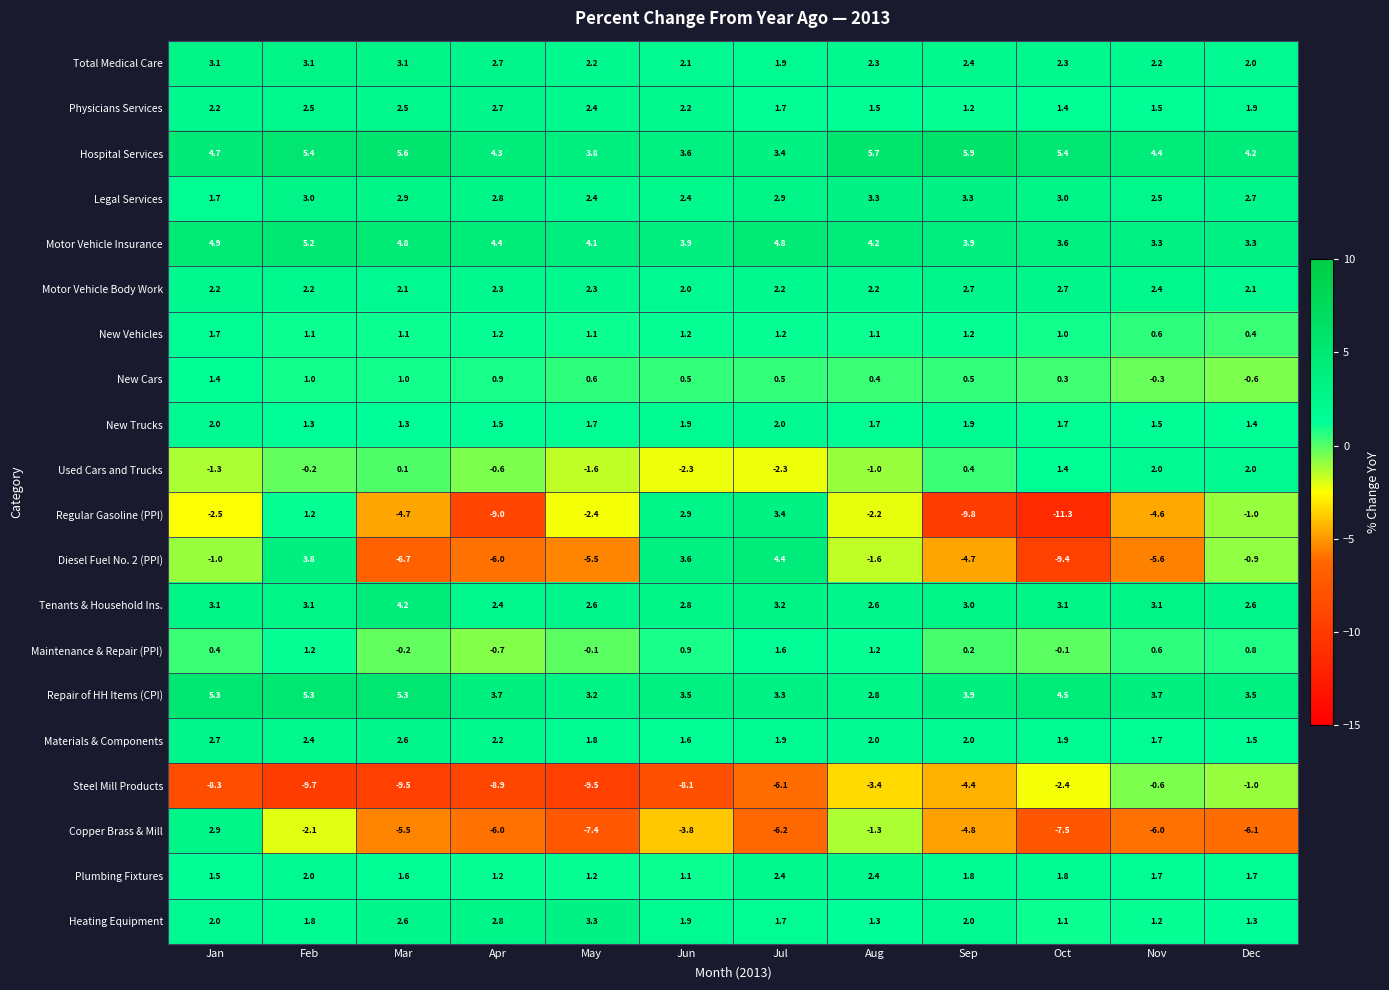

What is the difference between the maximum and minimum values in the Materials & Components series?

1.2